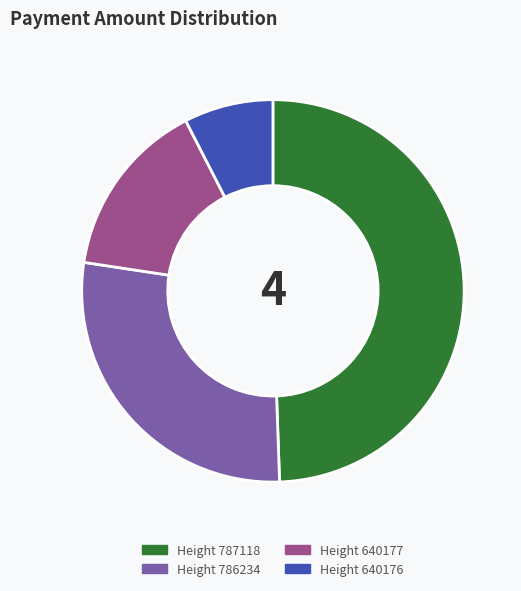

Do Height 786234 and Height 640177 together represent more than half of the pie?

No